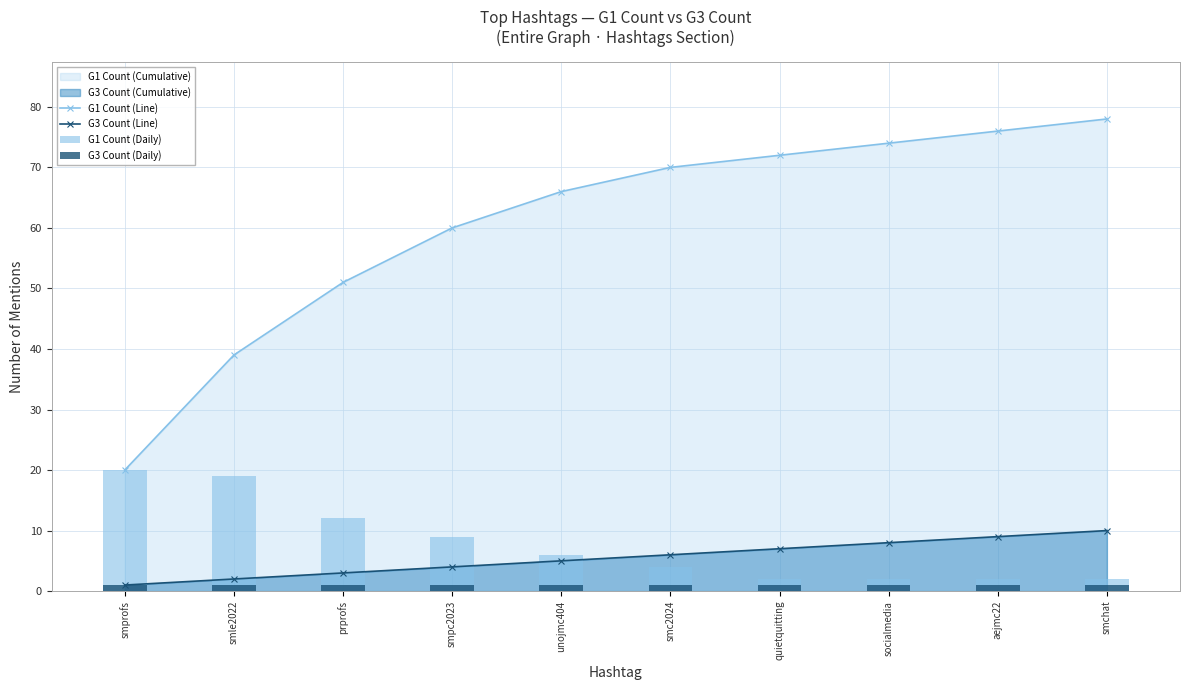

What is the difference between the G1 Count (Daily) values at smc2024 and unojmc404?

2